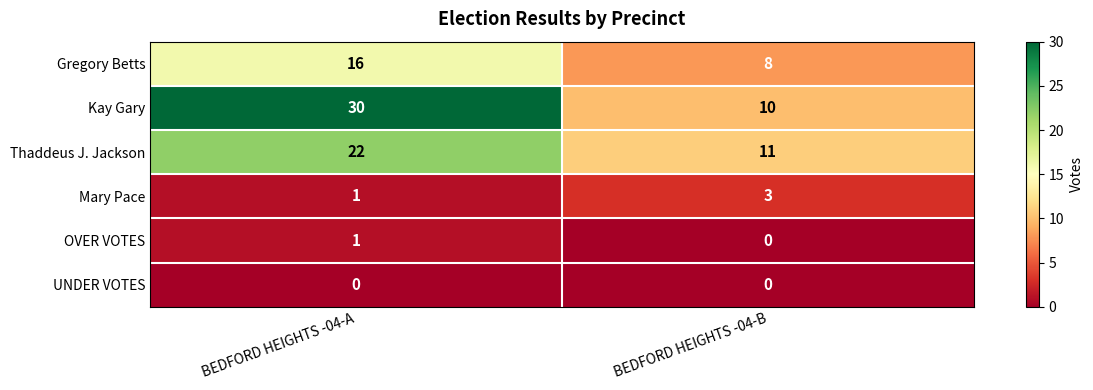

The value of Gregory Betts at BEDFORD HEIGHTS -04-B is 13. True or false?

False